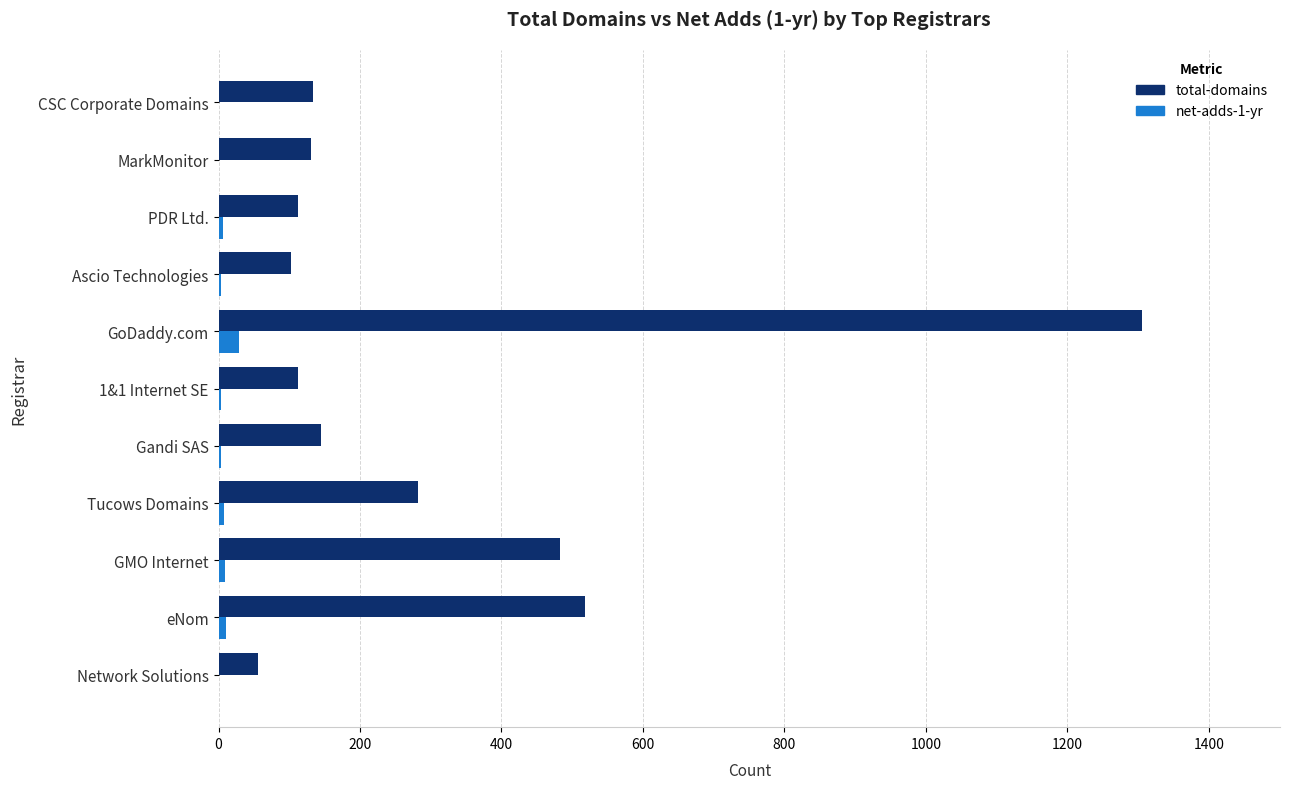

The total-domains series shows 56 at Network Solutions. True or false?

True